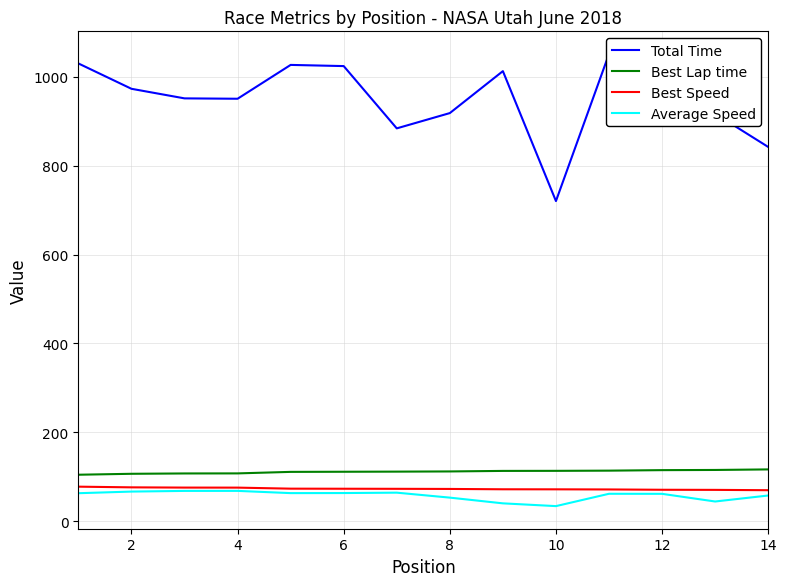

The value of Best Lap time at 2 is 106.4. True or false?

True